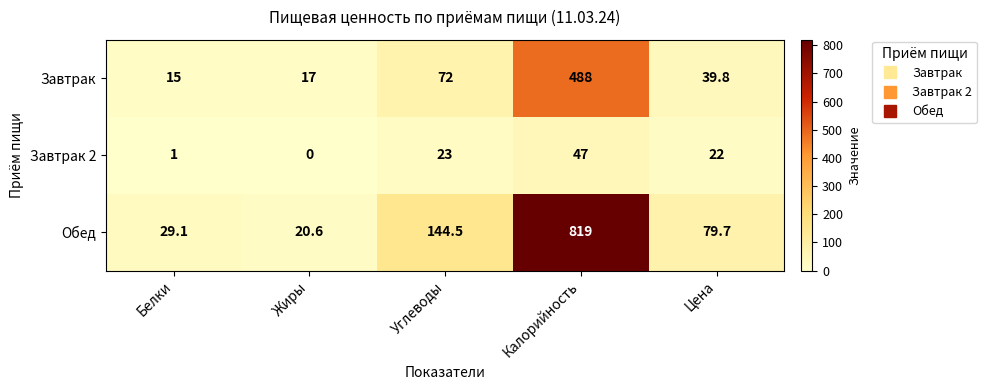

What is the difference between the second highest and second lowest values in the Обед series?

115.4